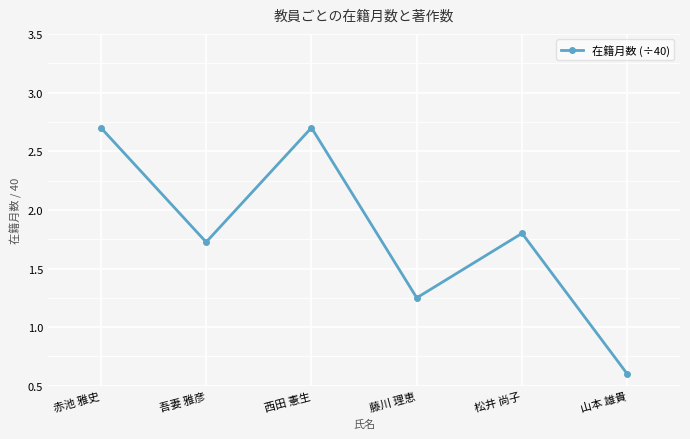

Which category has the lowest value across all series?

山本 雄貴